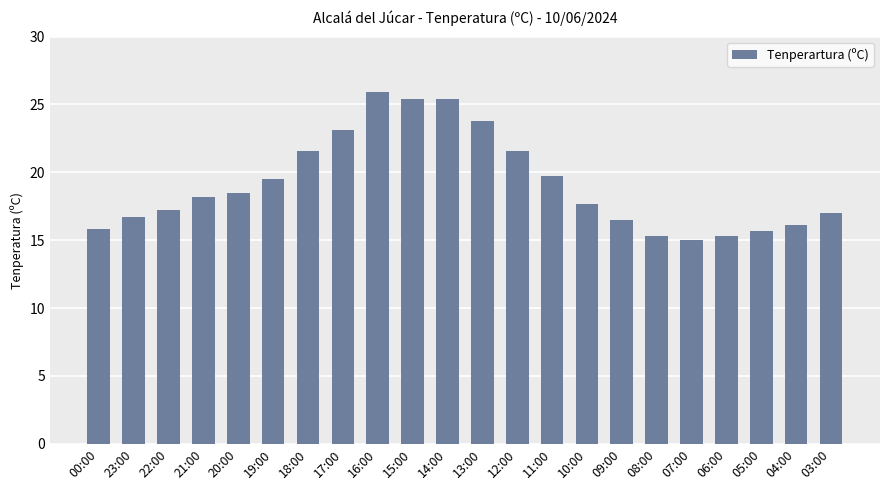

What is the approximate value at 07:00?

15.0